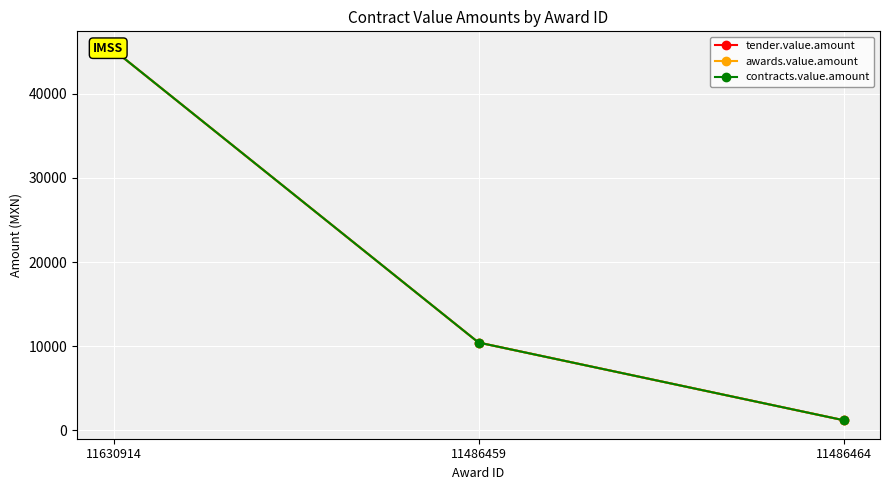

Rank the categories by awards.value.amount value from lowest to highest.

11486464, 11486459, 11630914